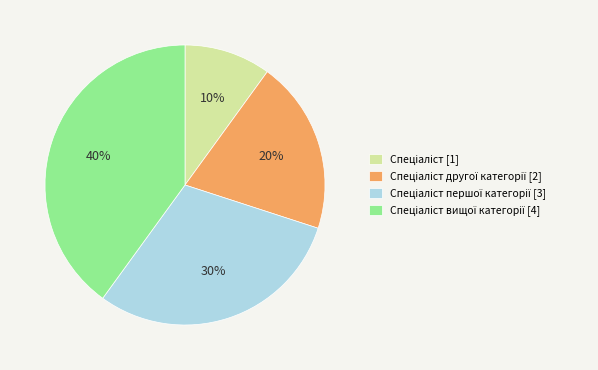

Is there any slice that represents more than half of the pie?

No